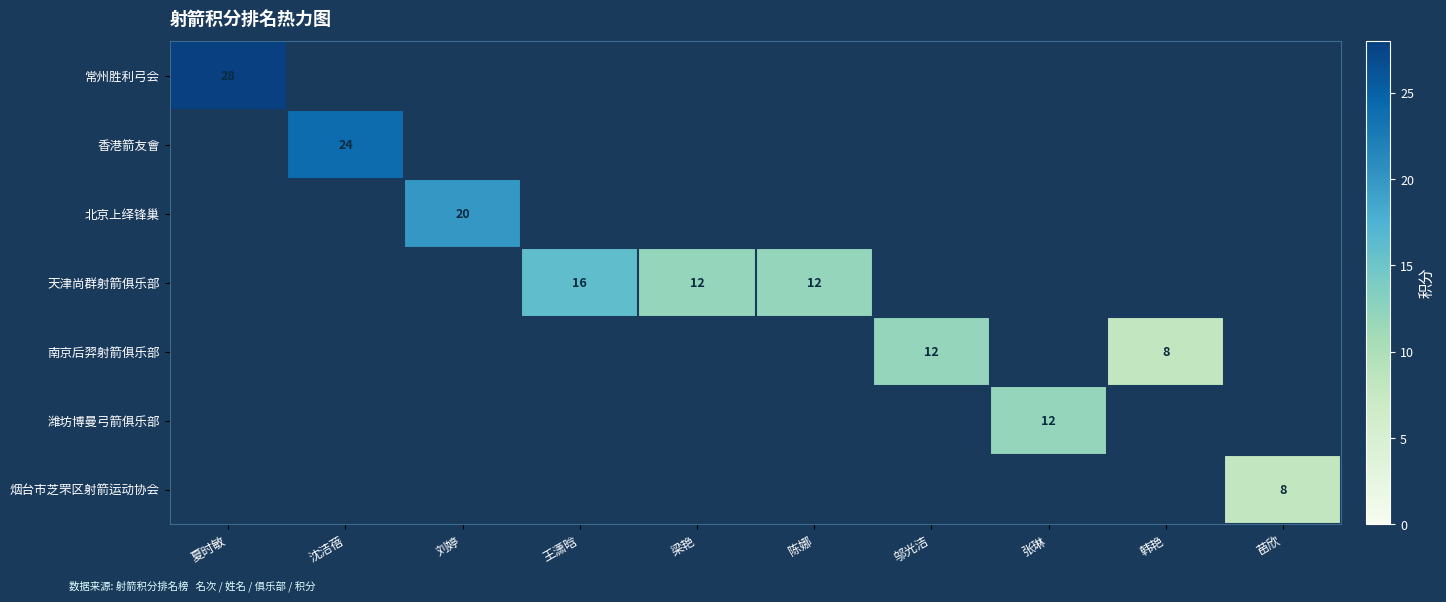

True or false: 天津尚群射箭俱乐部 has a value of 7 at 梁艳.

False